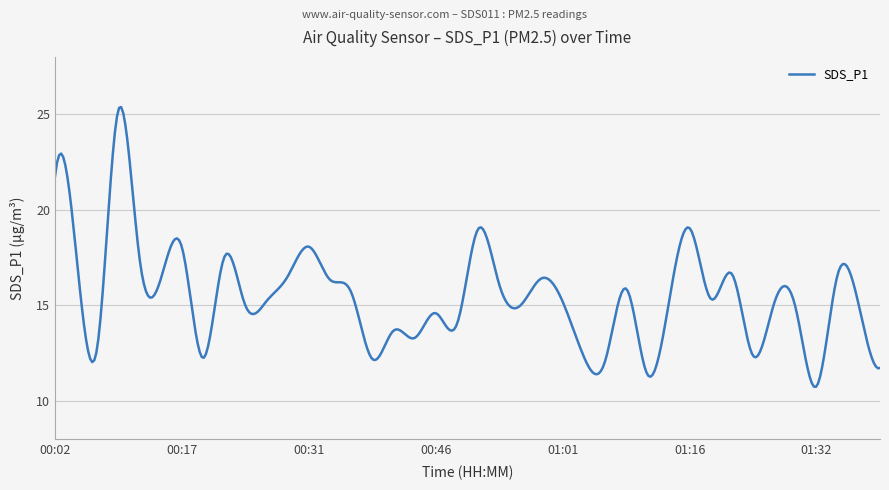

What is the difference between the maximum and minimum values?

14.6